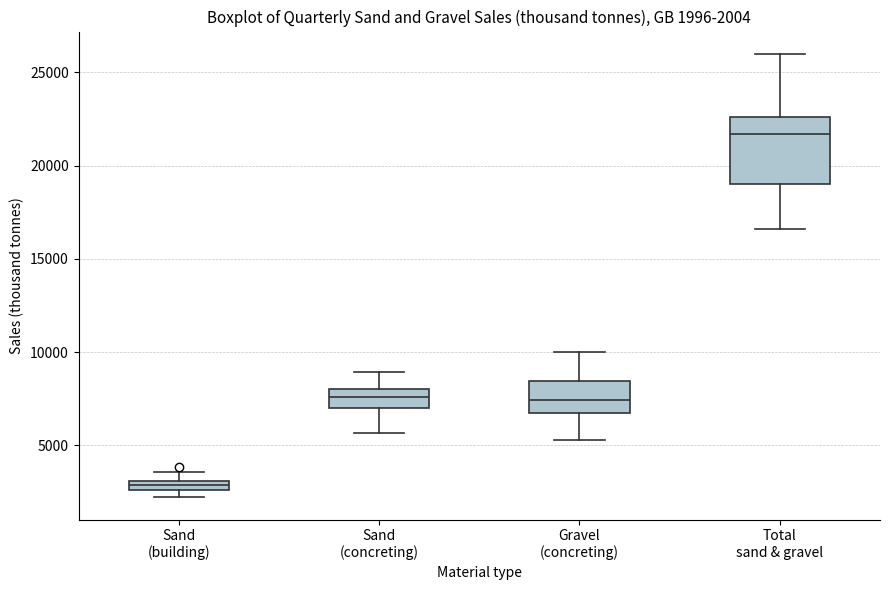

Comparing the boxes themselves (not the whiskers), which one is the tallest?

Total sand & gravel